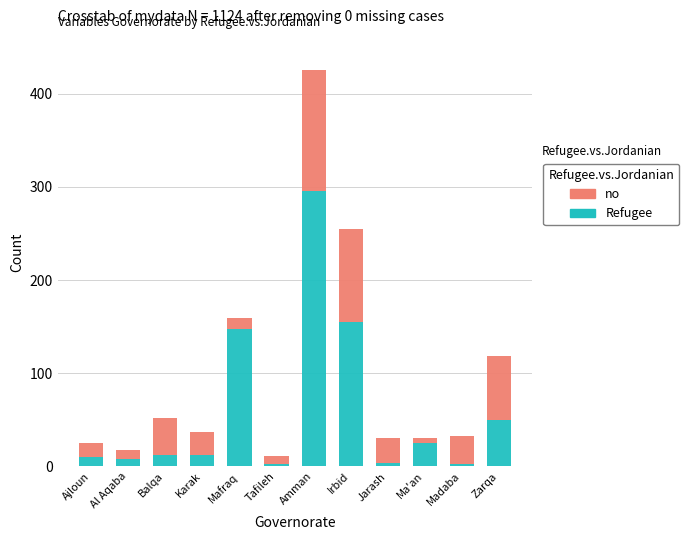

Does the chart contain any negative values?

No